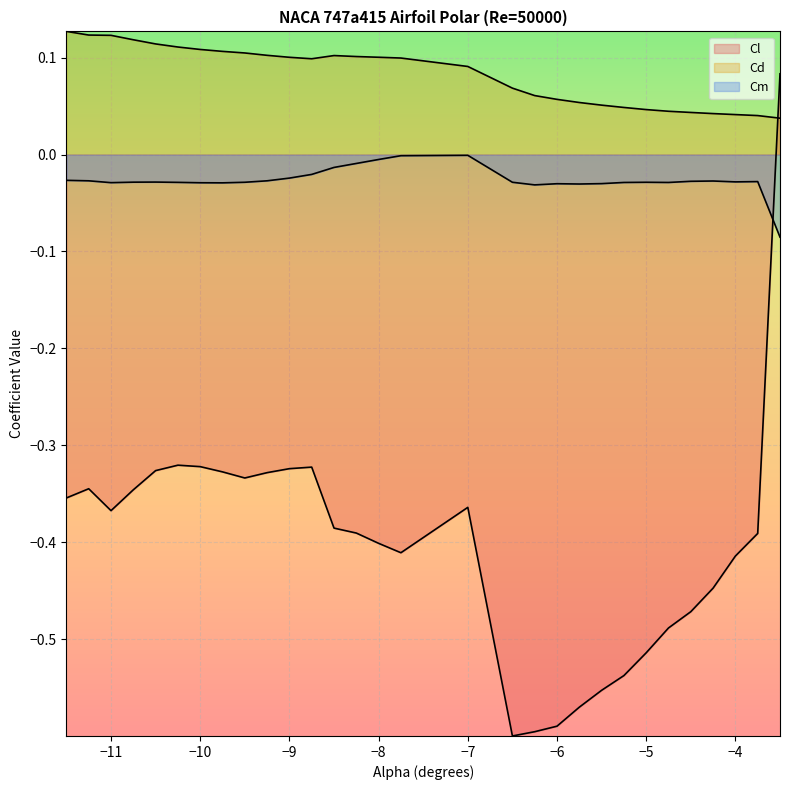

What is the value of the Cl point at the 9th from the left?

-0.3